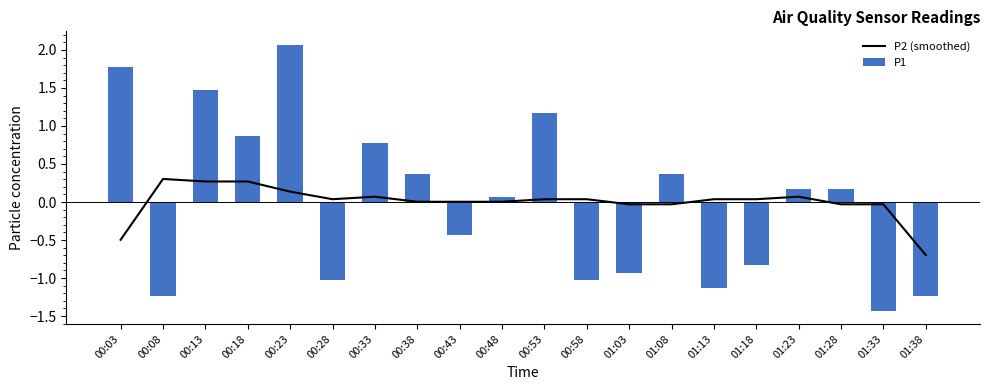

Reading right to left, transcribe all the data shown in this chart.

P2 (smoothed): -0.7	-0.0	-0.0	0.1	0.0	0.0	-0.0	-0.0	0.0	0.0	0.0	0.0	0.0	0.1	0.0	0.1	0.3	0.3	0.3	-0.5
P1: -1.2	-1.4	0.2	0.2	-0.8	-1.1	0.4	-0.9	-1.0	1.2	0.1	-0.4	0.4	0.8	-1.0	2.1	0.9	1.5	-1.2	1.8